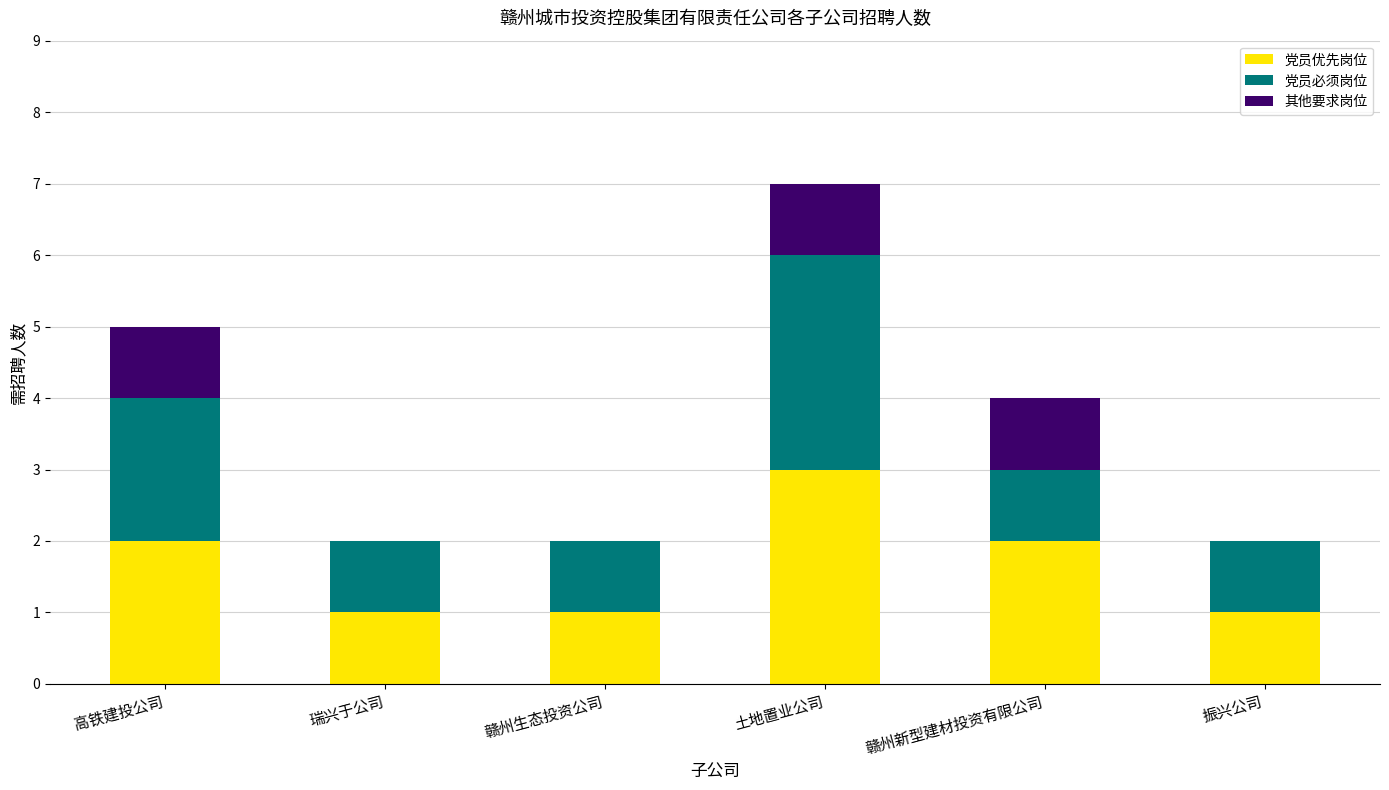

Reading left to right, transcribe the values for 党员优先岗位.

高铁建投公司=2	瑞兴于公司=1	赣州生态投资公司=1	土地置业公司=3	赣州新型建材投资有限公司=2	振兴公司=1